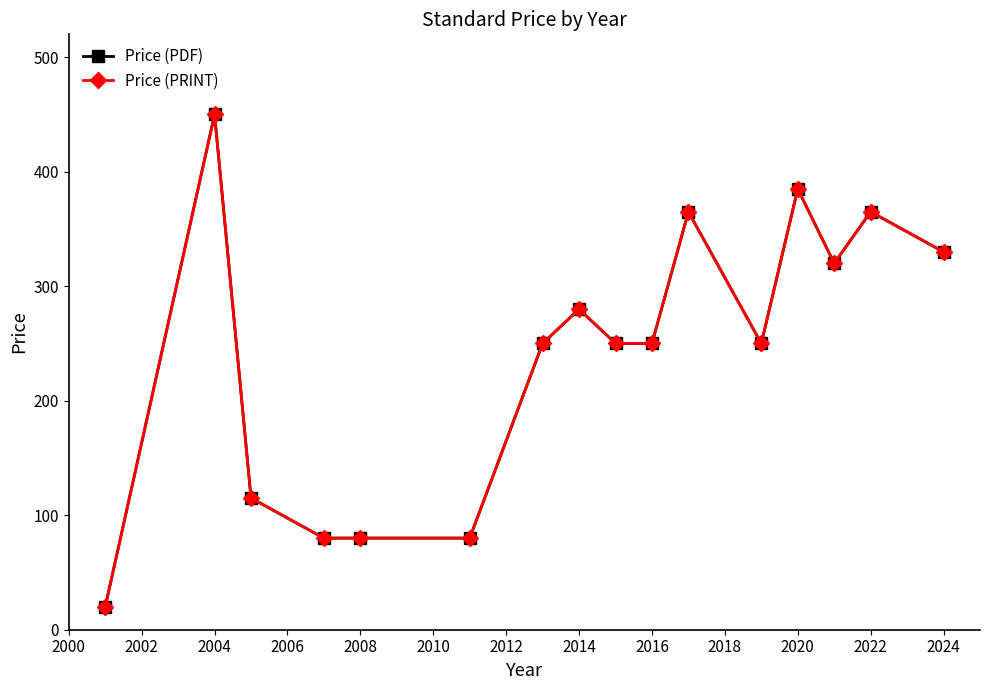

How many data points does each series have?

16